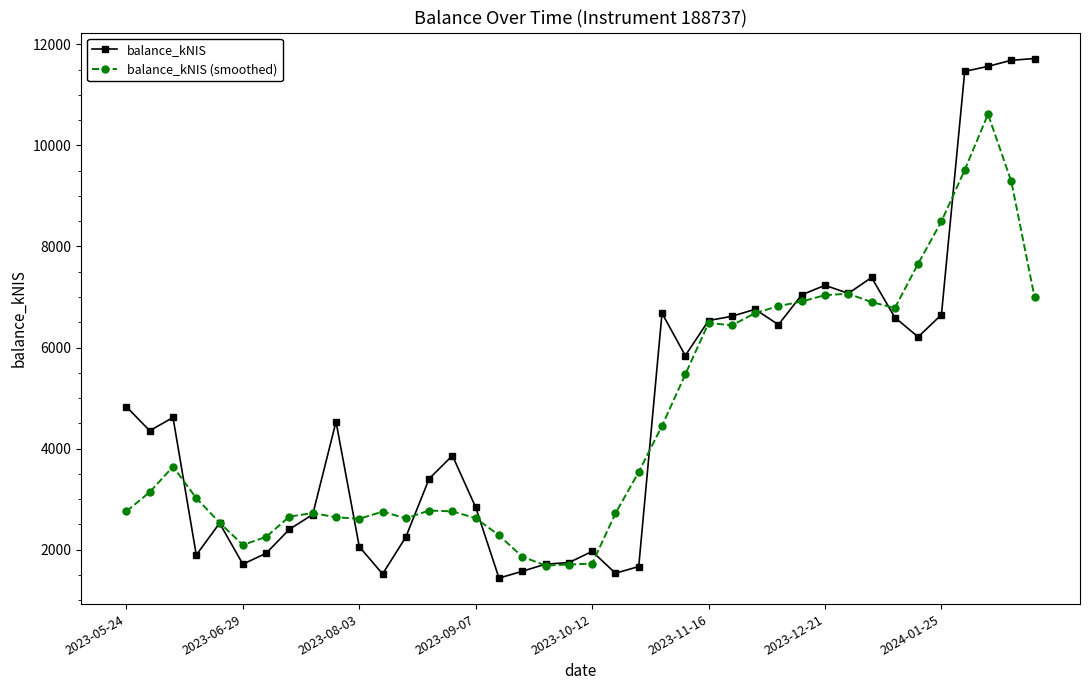

True or false: balance_kNIS has more than 0 interior local peaks.

True